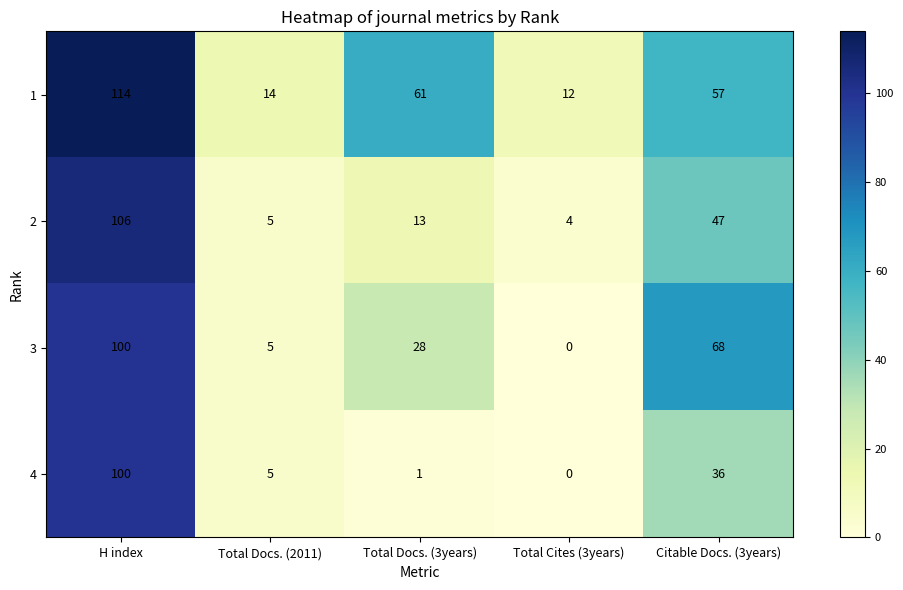

At which label is 4 closest to 50?

Citable Docs. (3years)